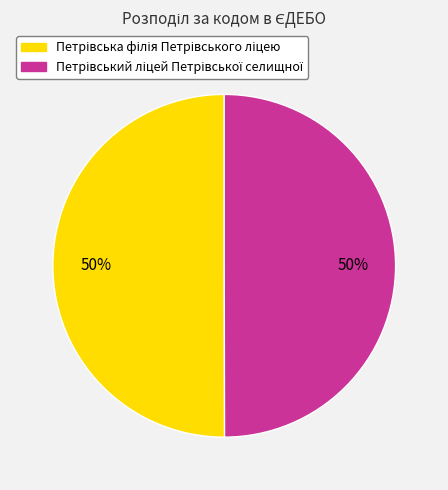

Between Петрівська філія Петрівського ліцею and Петрівський ліцей Петрівської селищної, which is larger?

Петрівська філія Петрівського ліцею